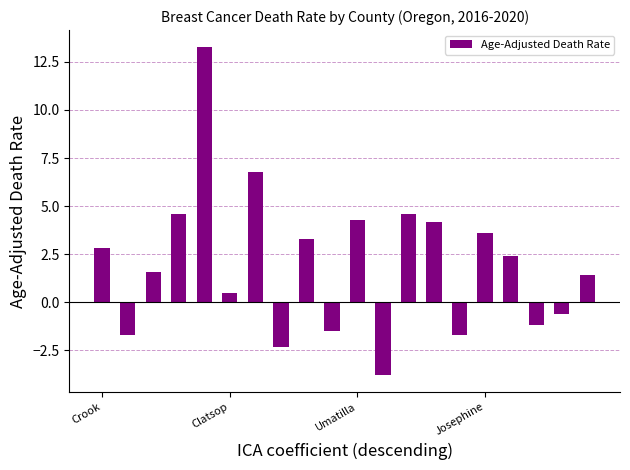

What is the greatest value displayed?

13.3